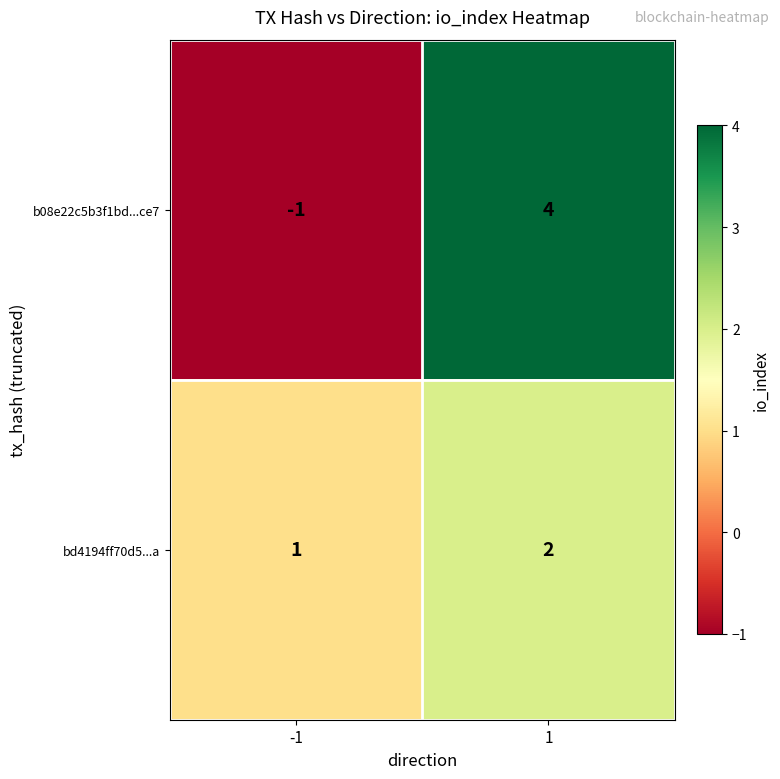

How many data points does each series have?

2